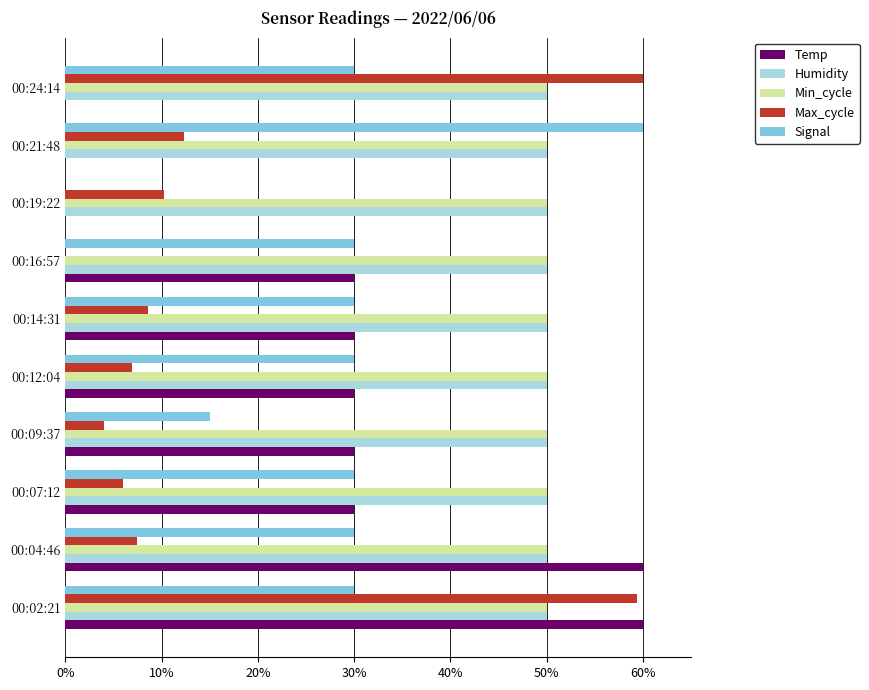

The value of Signal at 00:16:57 is 30.0. True or false?

True